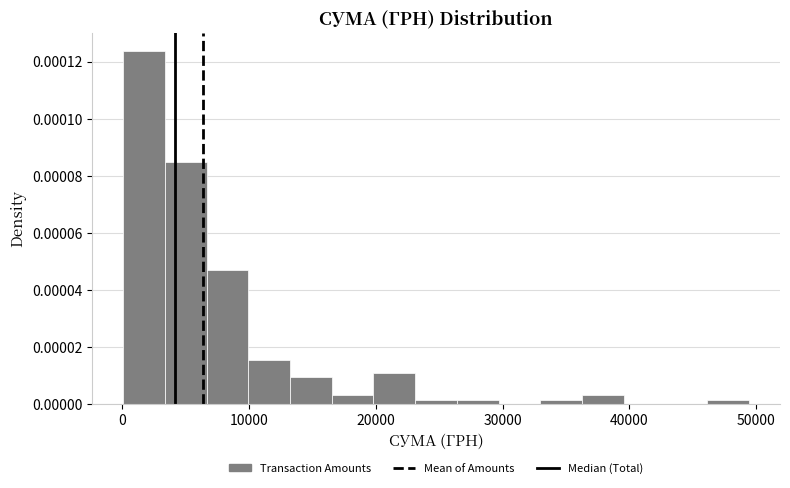

Read against the x-axis, roughly where is the centre of the tallest bar?

2000